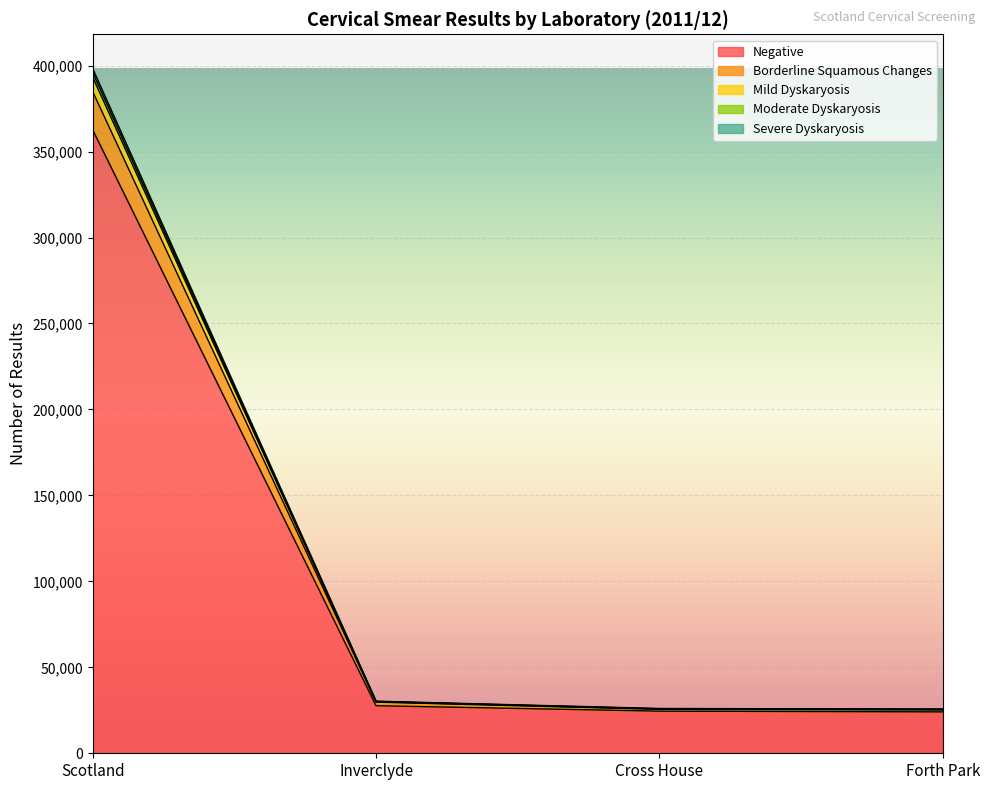

What is the lowest value of the Negative series?

24078